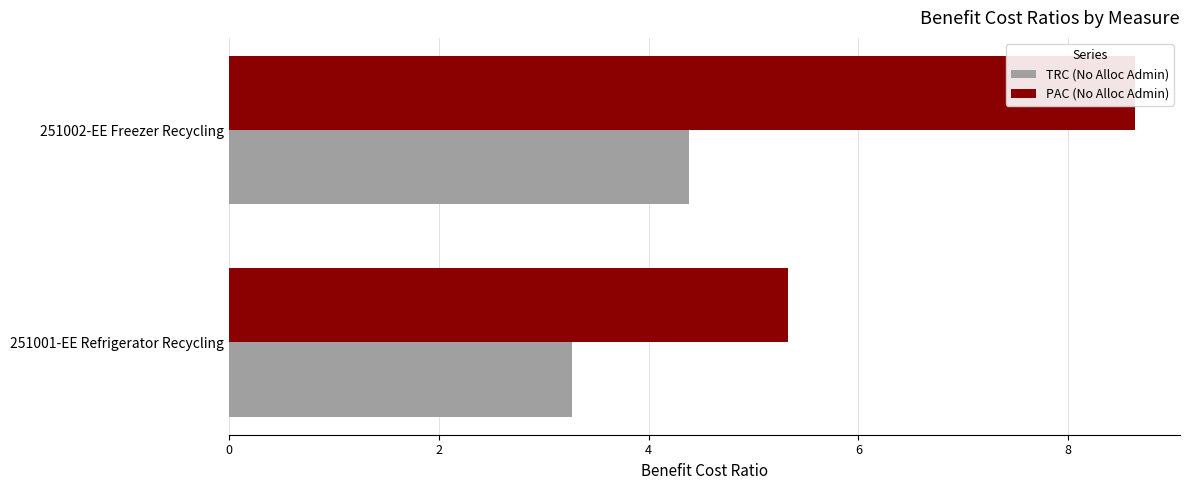

Rank the series by their maximum value, from highest to lowest.

PAC (No Alloc Admin), TRC (No Alloc Admin)